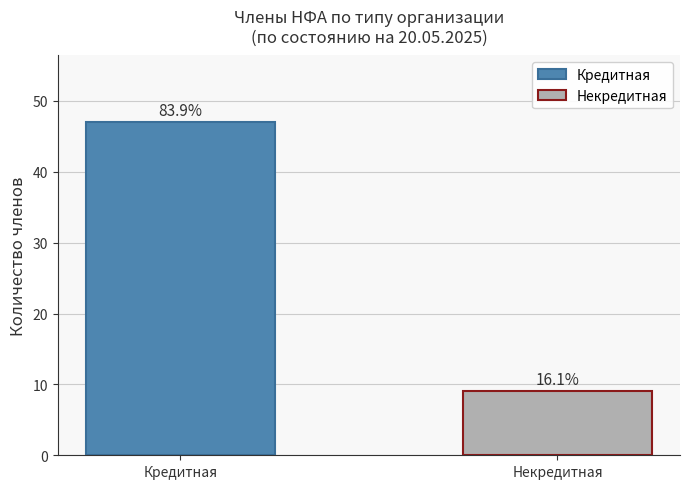

The value at Кредитная is 47. True or false?

True